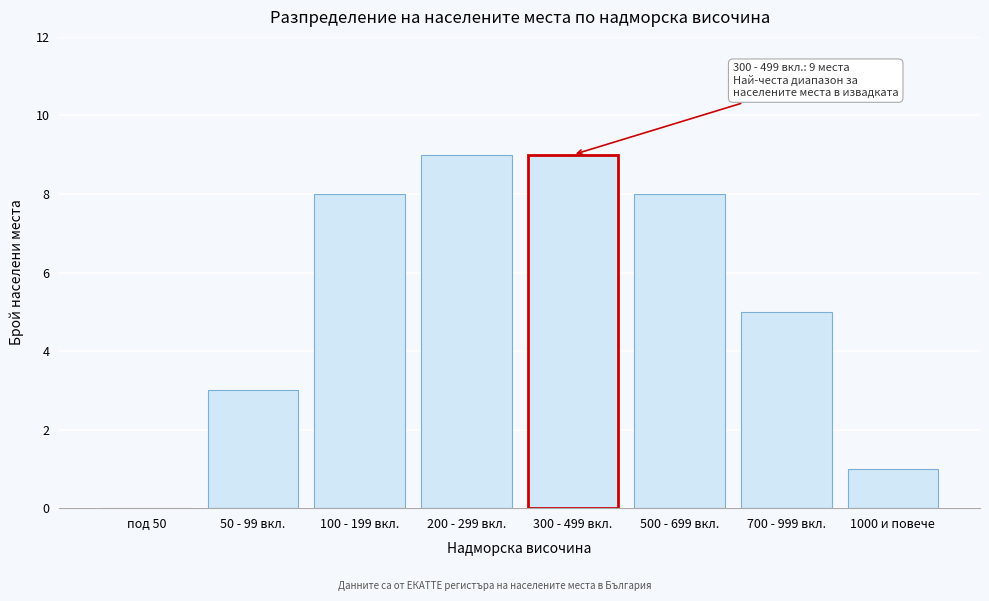

Reading left to right, extract all data points from this chart.

под 50=0	50 - 99 вкл.=3	100 - 199 вкл.=8	200 - 299 вкл.=9	300 - 499 вкл.=9	500 - 699 вкл.=8	700 - 999 вкл.=5	1000 и повече=1